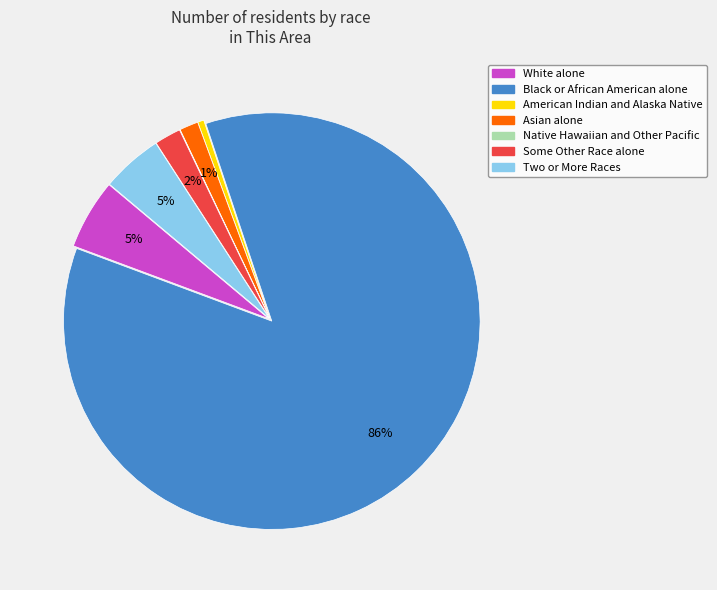

To the nearest percent, what is the average slice percentage?

14%